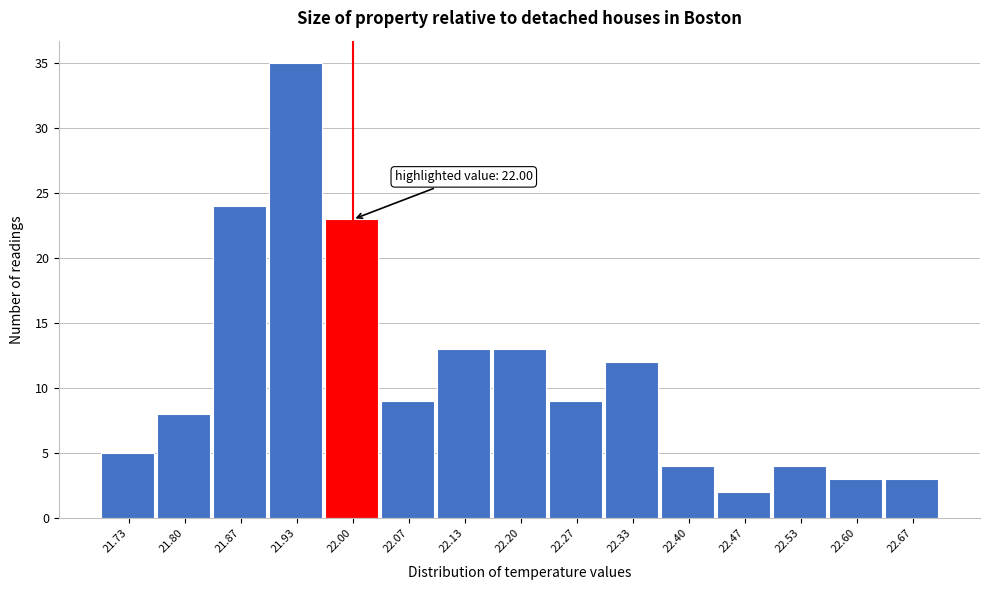

Which range on the x-axis has the tallest bar?

21.90 to 21.97